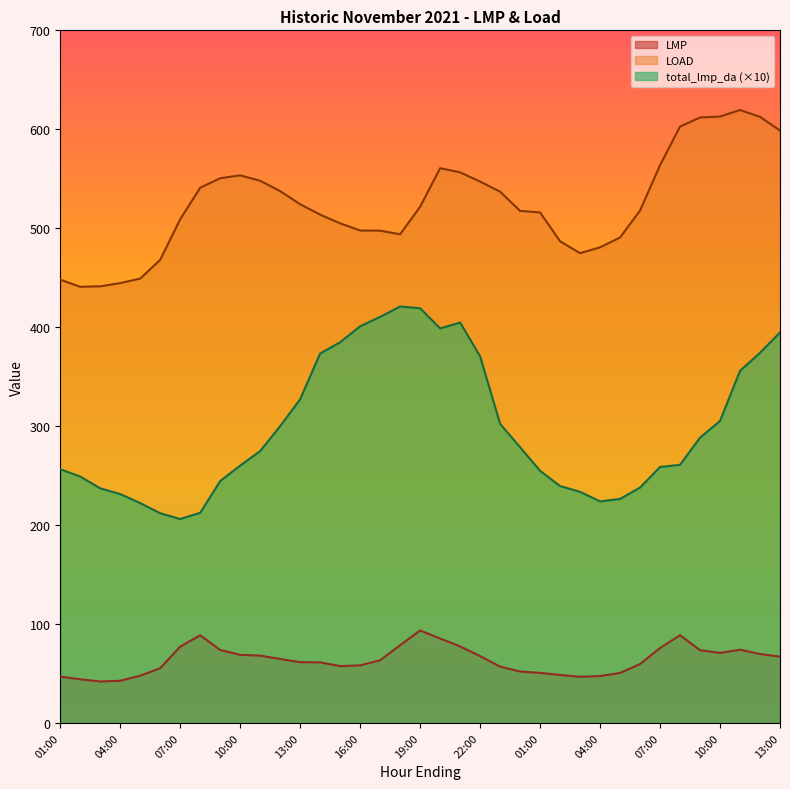

What is the maximum value shown in the chart?

619.5